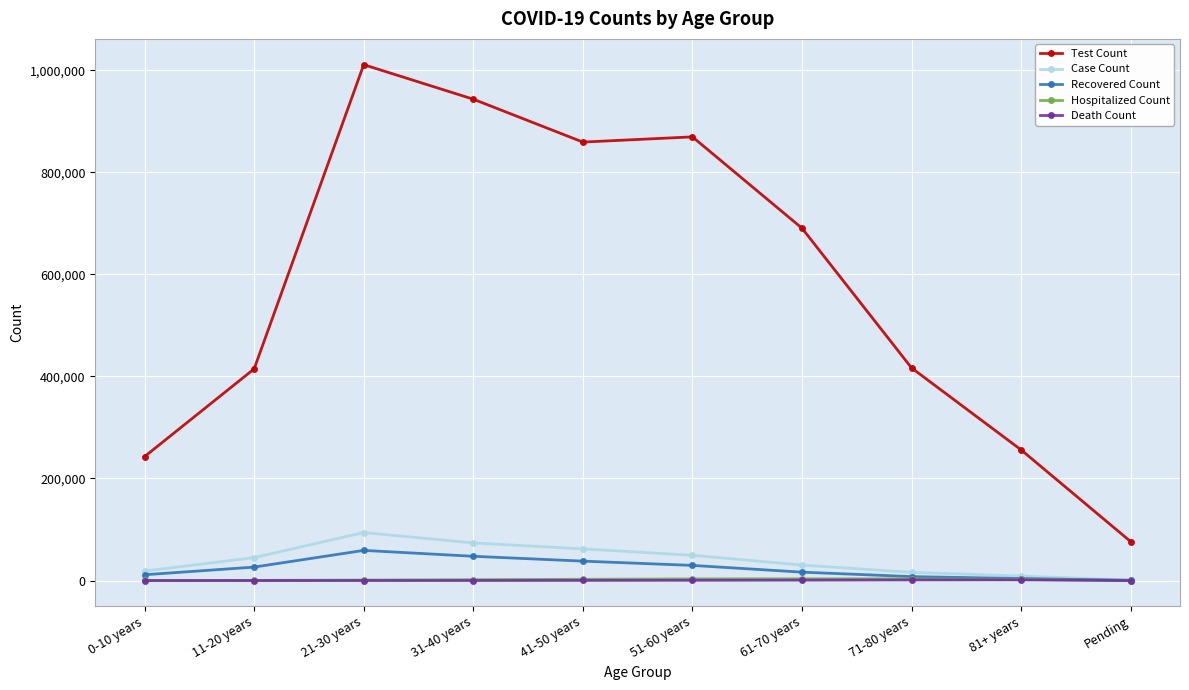

What is the maximum value shown in the chart?

1011007